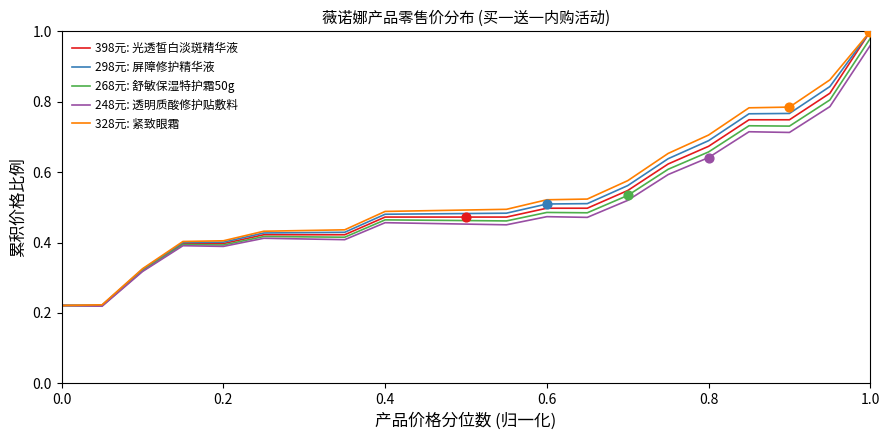

Rank the series by their average value, from lowest to highest.

248元: 透明质酸修护贴敷料, 268元: 舒敏保湿特护霜50g, 398元: 光透皙白淡斑精华液, 298元: 屏障修护精华液, 328元: 紧致眼霜